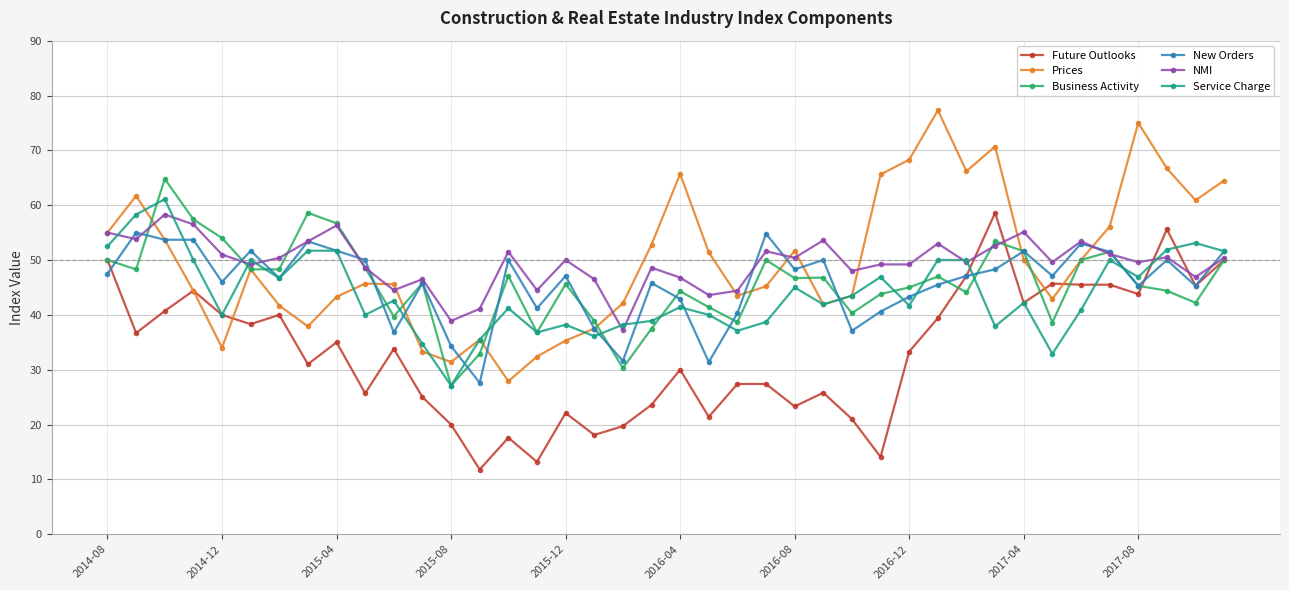

True or false: NMI has more than 1 points higher than both neighbors.

True